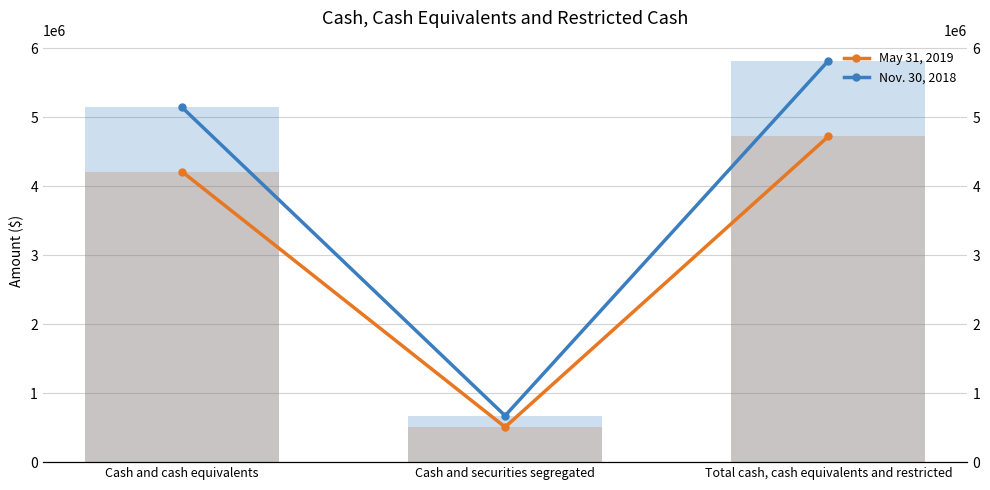

Which series has the largest total across all categories?

Nov. 30, 2018